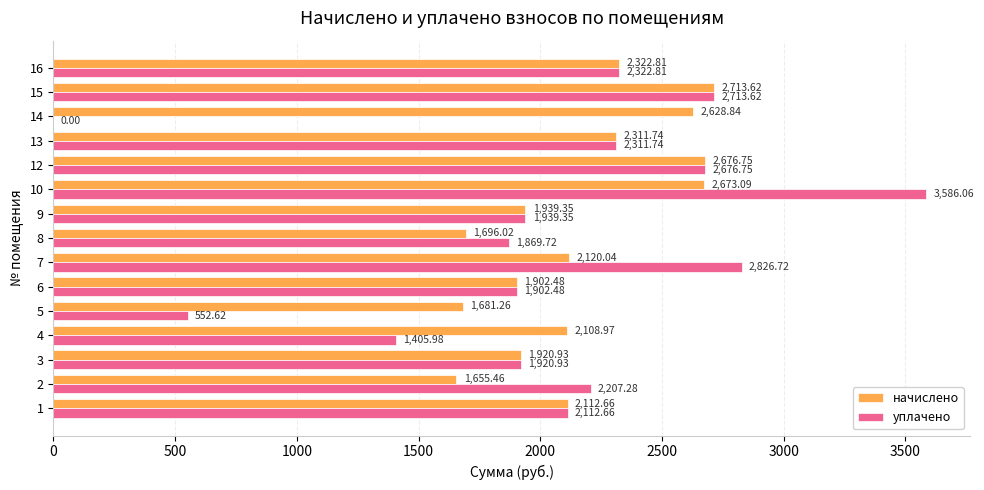

Which series changed the most between 8 and 10?

уплачено